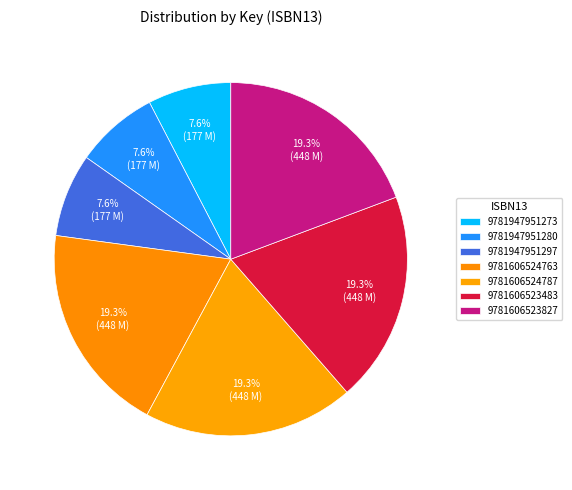

Count the number of slices in the pie.

7